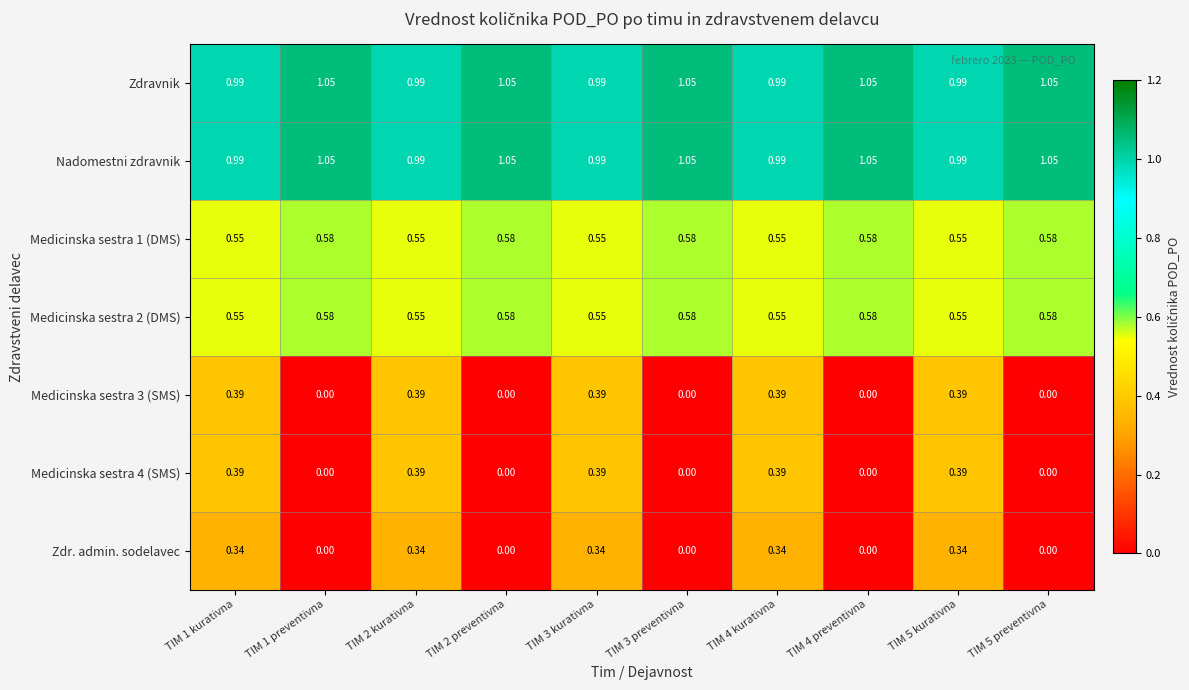

Is the value of Zdravnik at TIM 5 kurativna greater than the value of Medicinska sestra 3 (SMS) at TIM 3 preventivna?

Yes